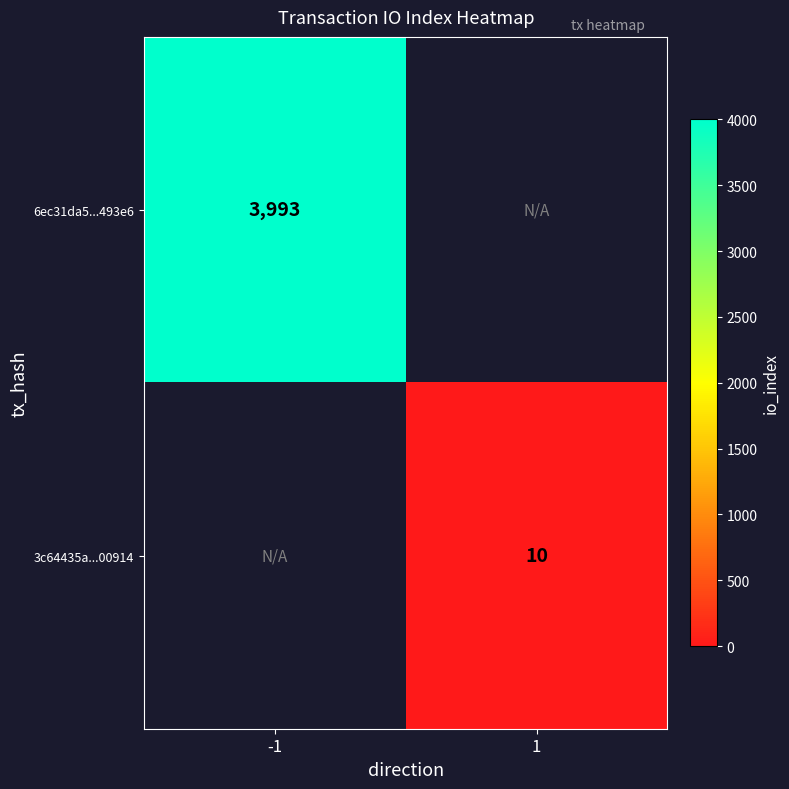

At how many categories does at least one series exceed 3521?

1